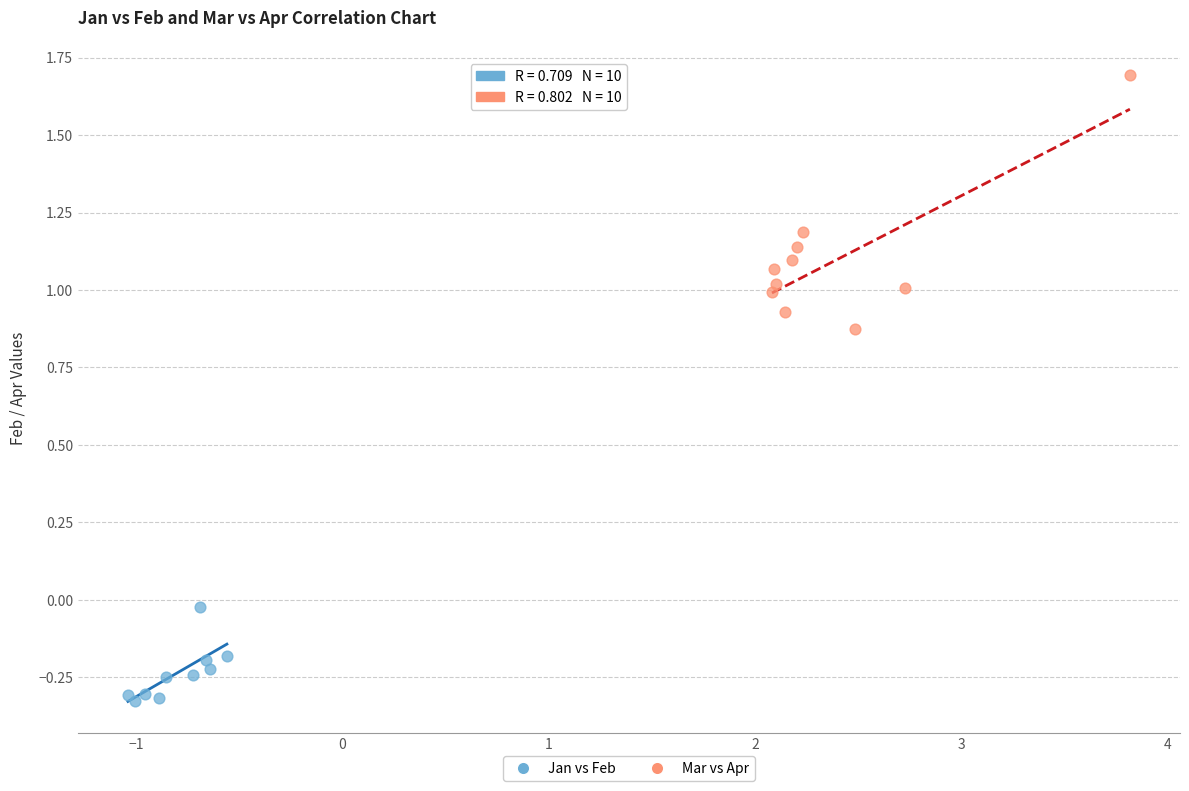

Which series contains the highest Y value?

Mar vs Apr